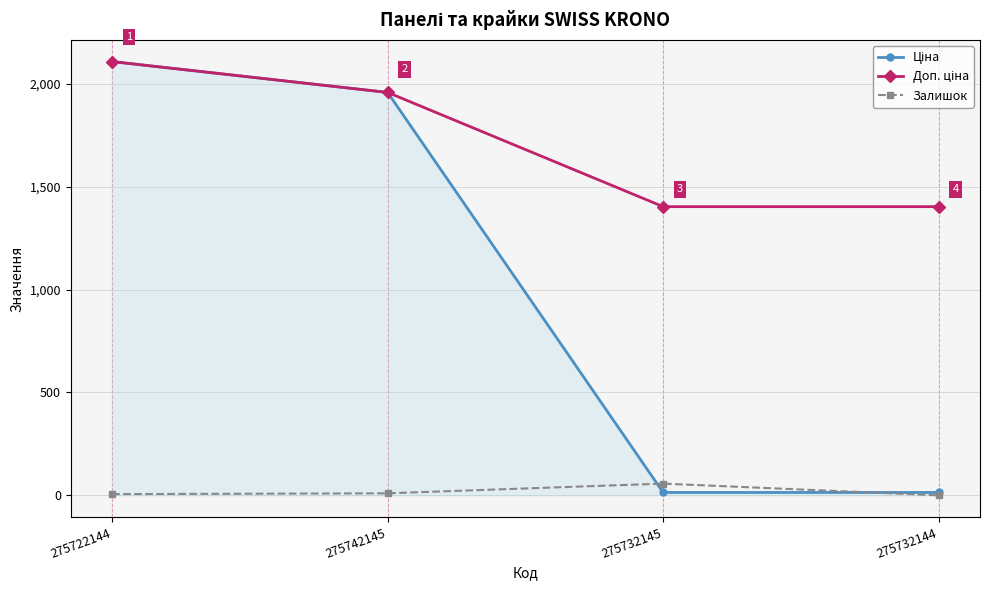

What is the maximum value for Залишок?

57.0